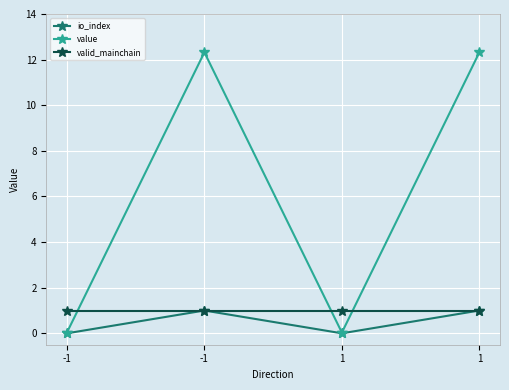

How many distinct data groups are displayed?

3